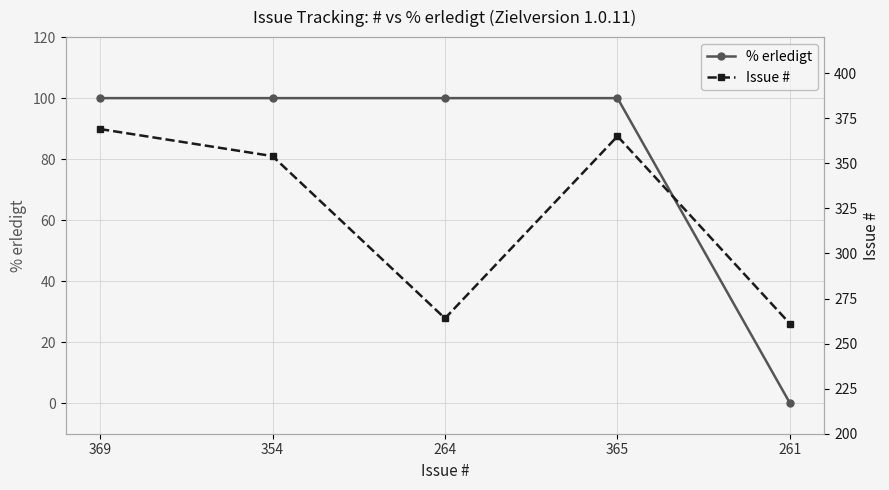

Reading right to left, extract all data points from this chart.

% erledigt: 261=0	365=100	264=100	354=100	369=100
Issue #: 261=261	365=365	264=264	354=354	369=369